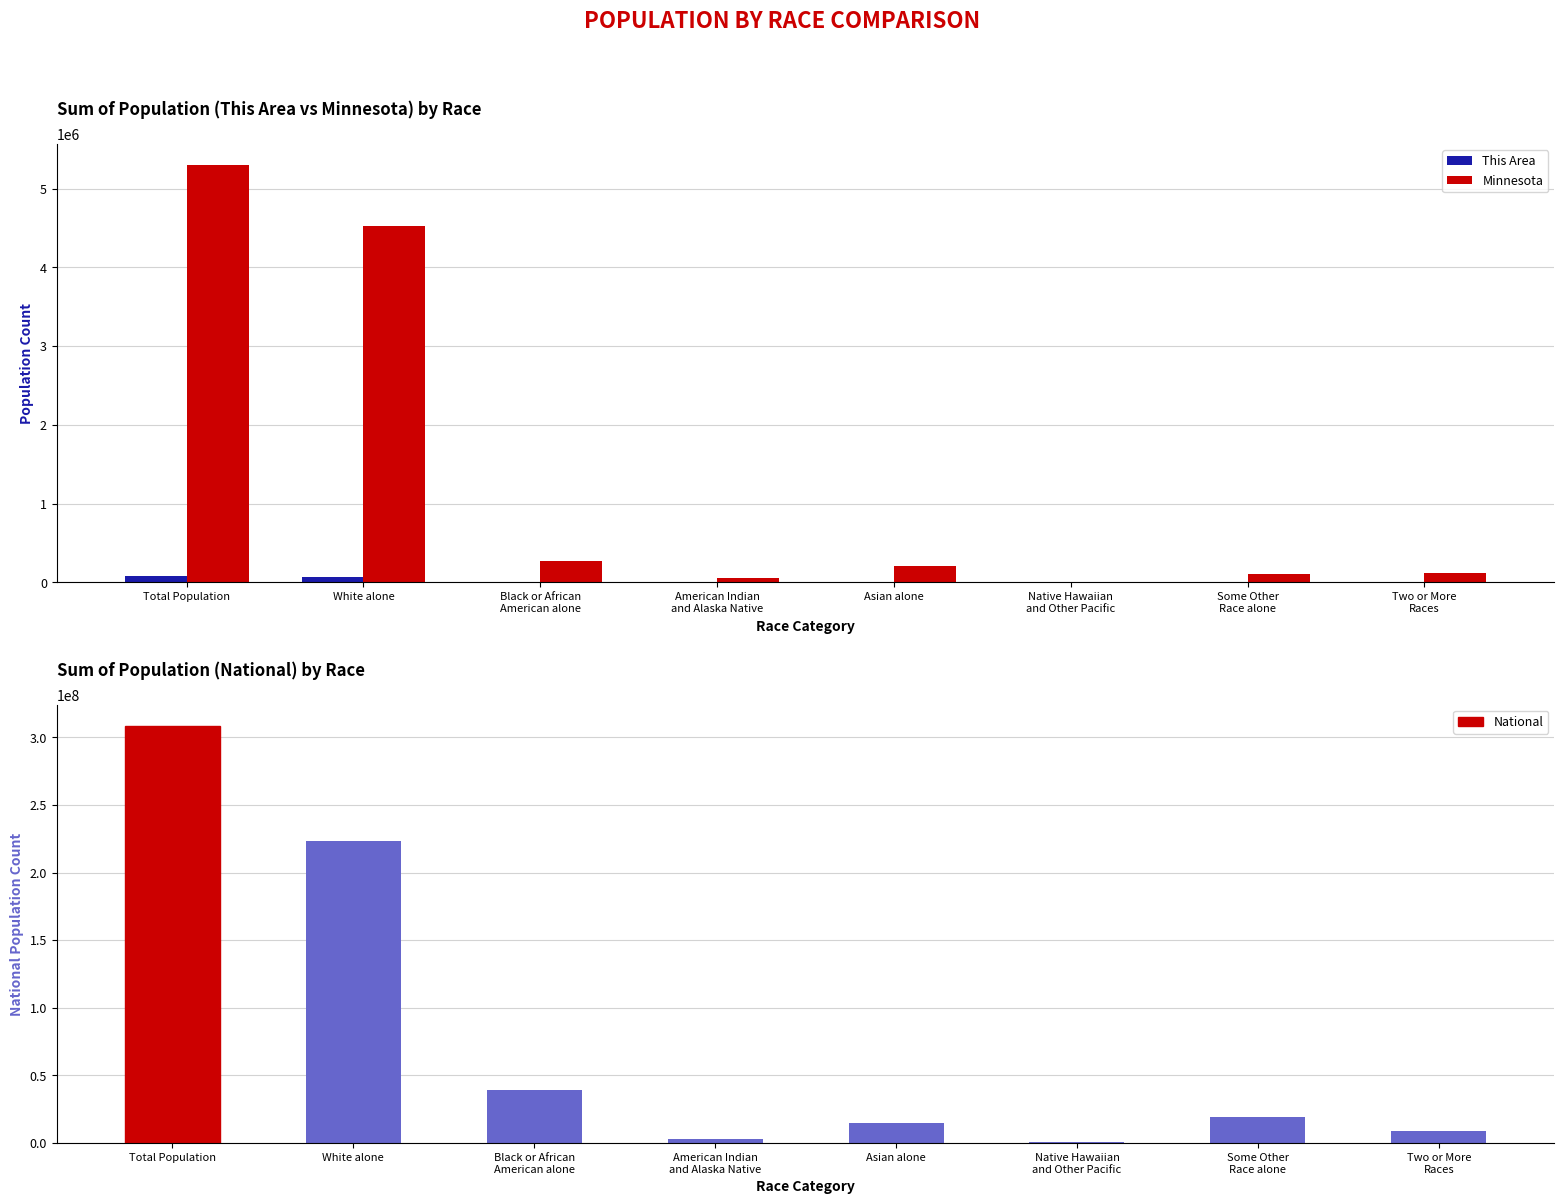

What position from the right is American Indian
and Alaska Native?

5